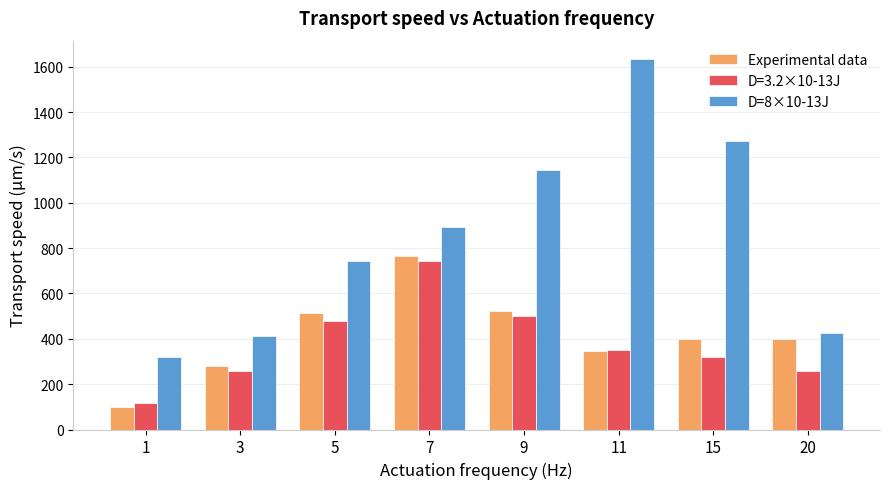

Which series has the largest total across all categories?

D=8×10-13J